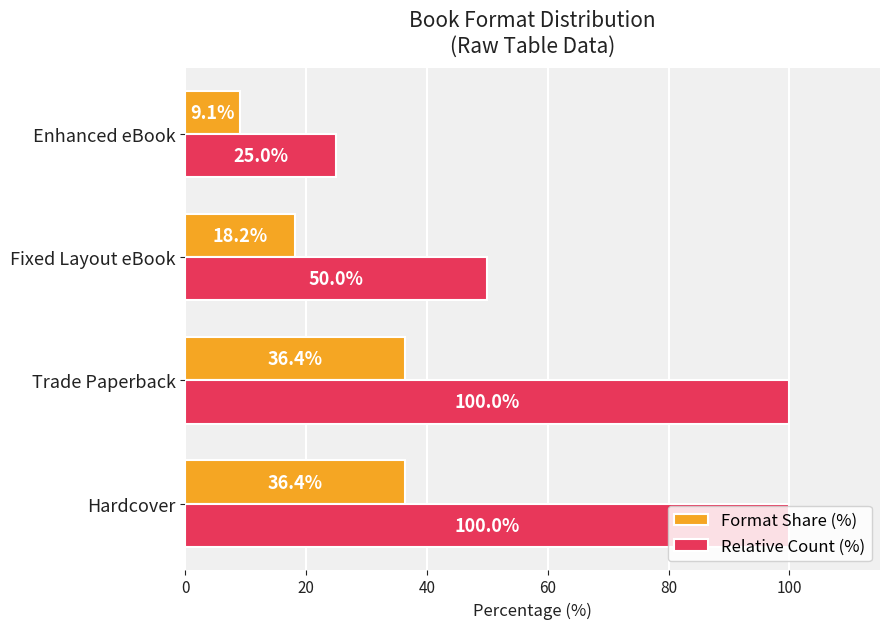

At Fixed Layout eBook, list the series in order from smallest to largest.

Format Share (%), Relative Count (%)